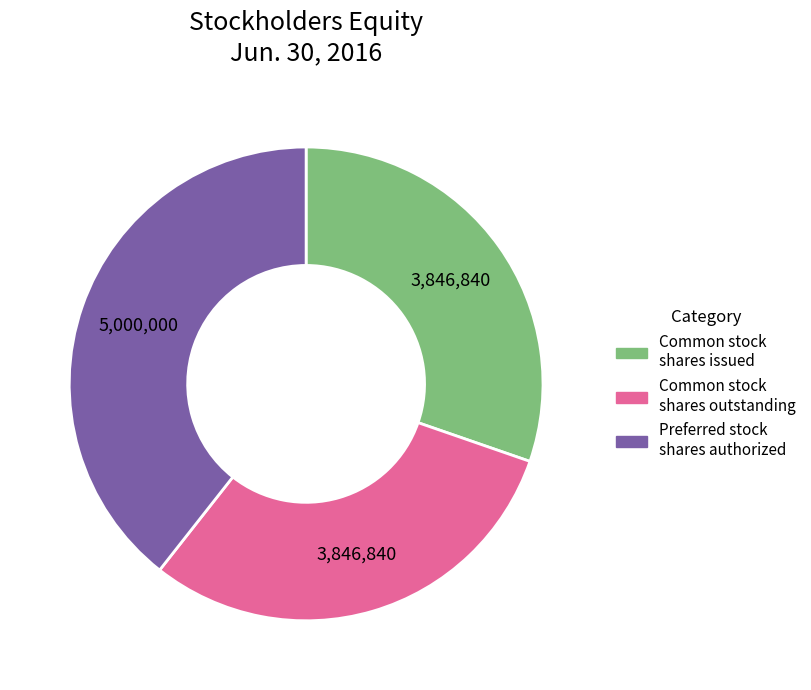

Is there any slice that represents more than half of the pie?

No